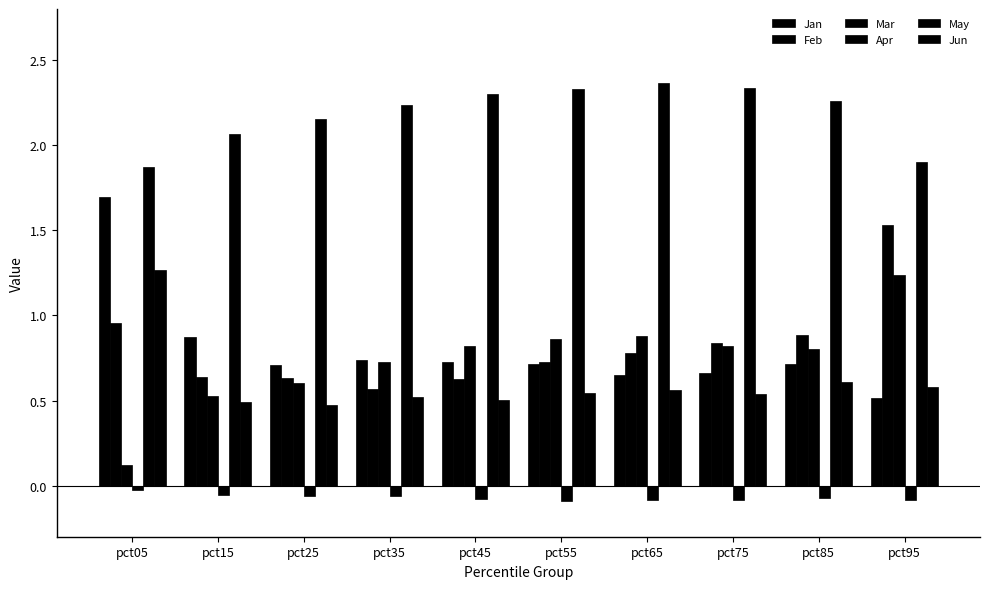

Is the value of Jun at pct25 greater than the value of Apr at pct75?

Yes